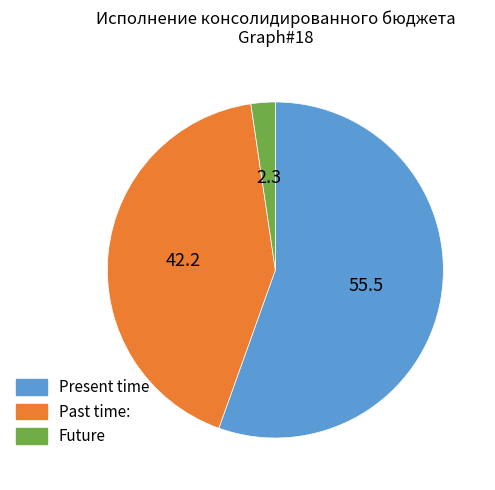

Is there a majority slice in this chart?

Yes